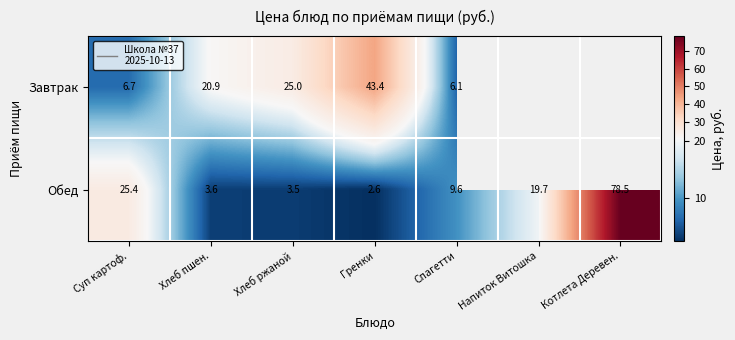

At Хлеб пшен., list the series in order from largest to smallest.

Завтрак, Обед